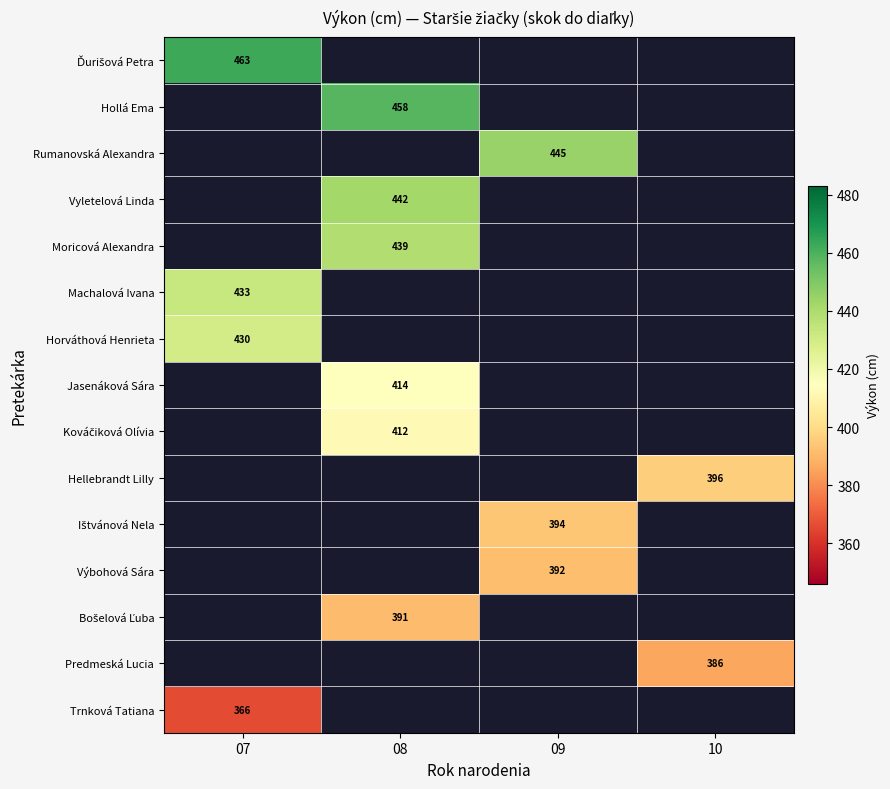

True or false: Vyletelová Linda has a value of 620 at 08.

False